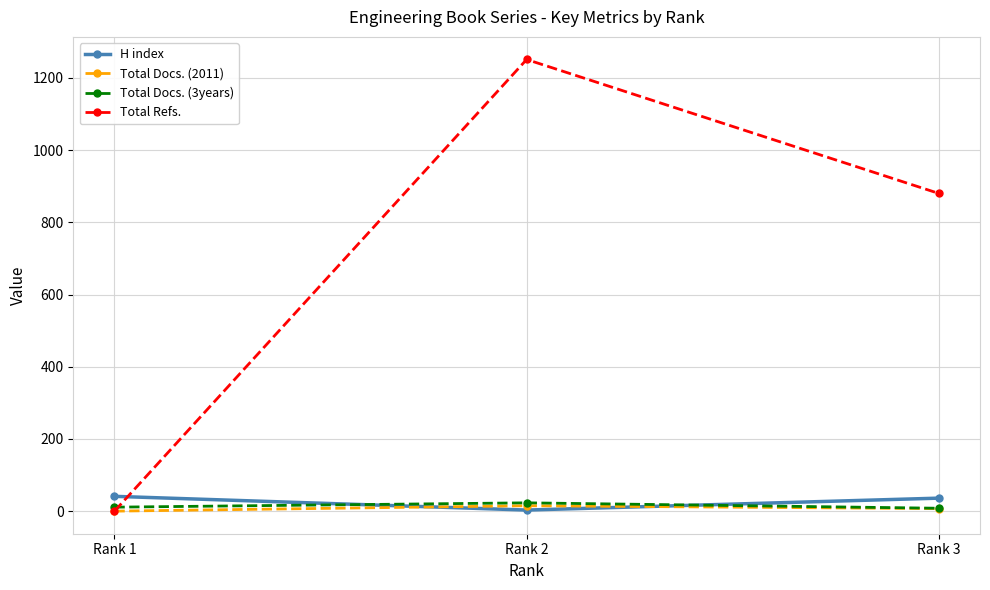

Which series has the largest range (max minus min)?

Total Refs.